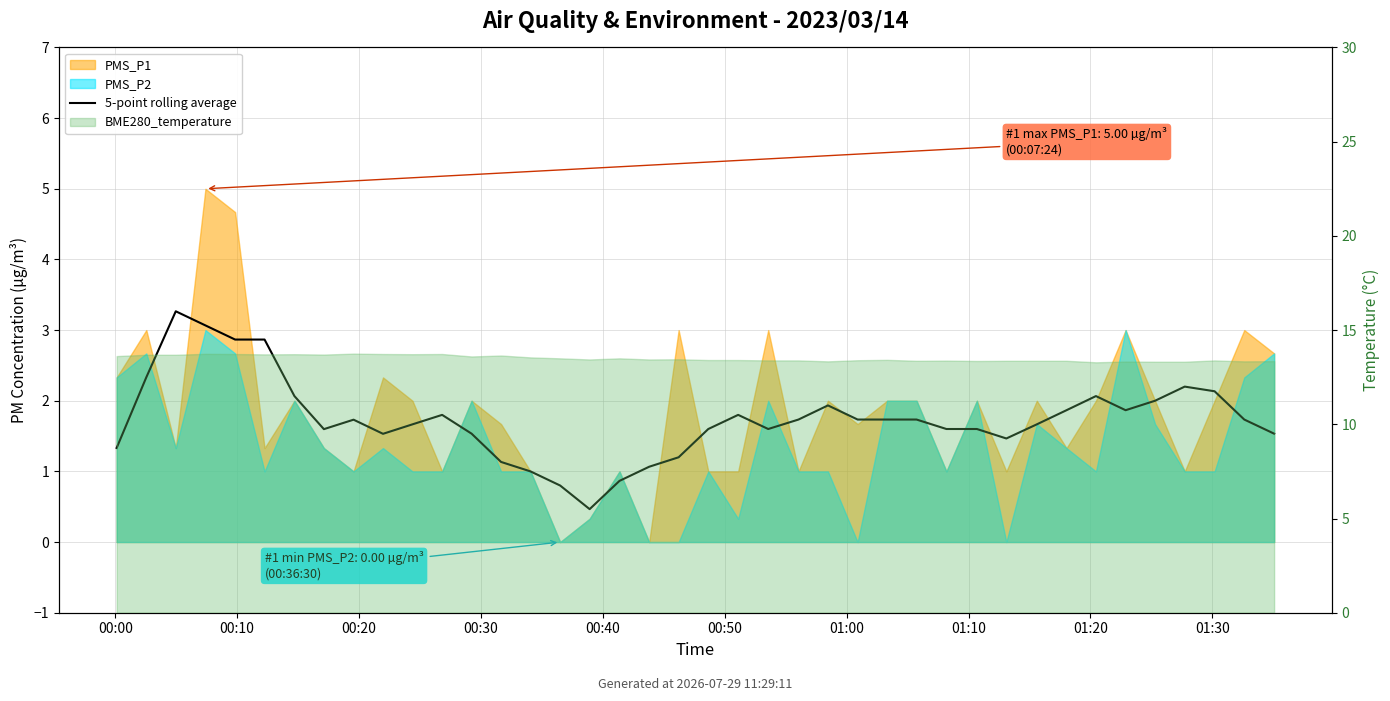

What is the difference between the maximum and minimum values?

2.8